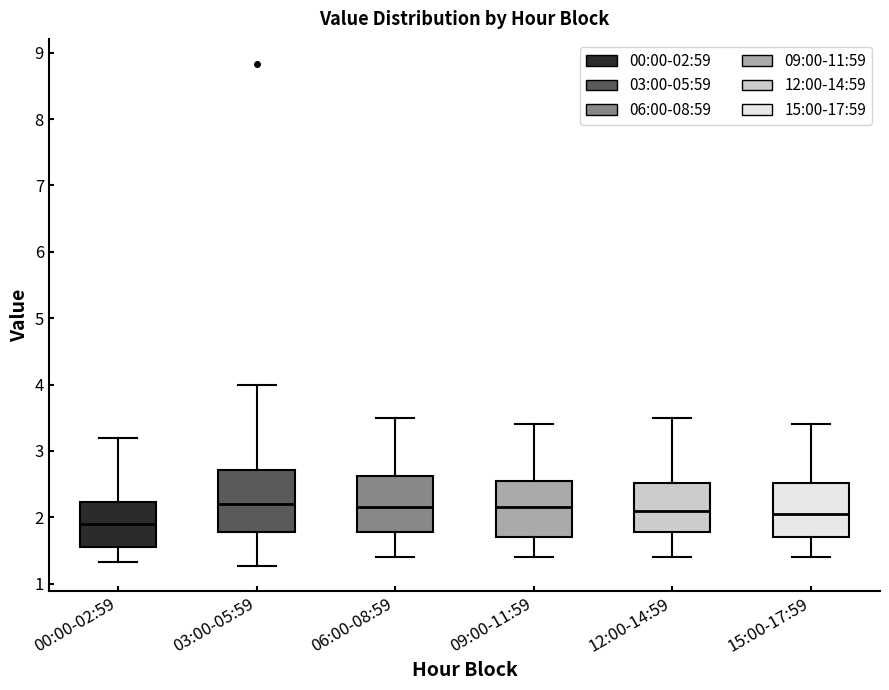

Where does the lower whisker of the box for 06:00-08:59 end on the y-axis? The values are not printed on the chart, so give them approximately, as read against the axis.

1.4